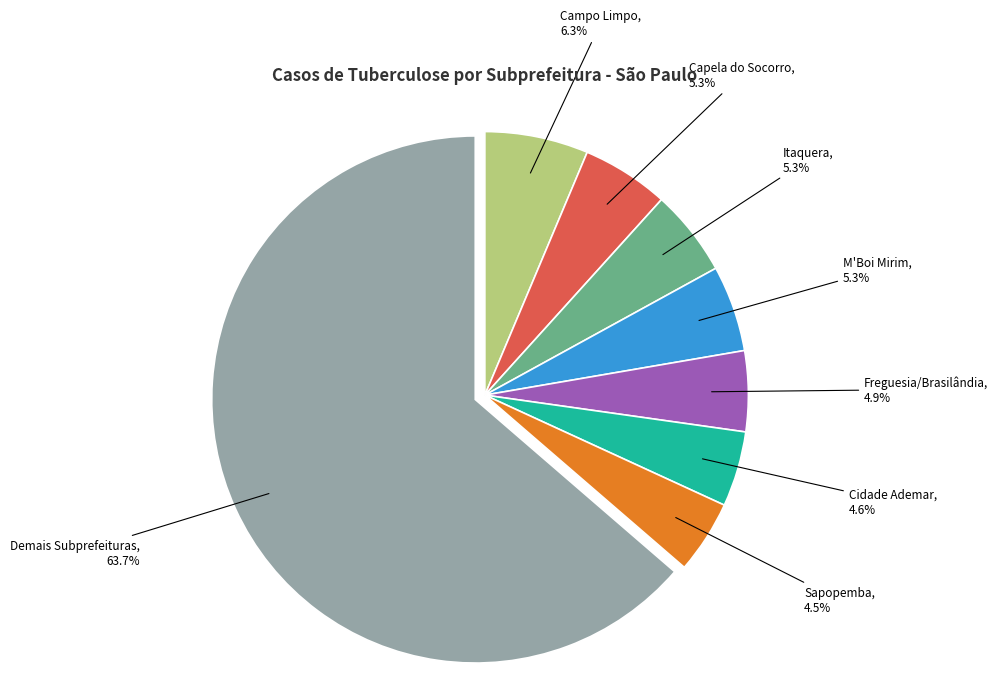

Which slice is the largest?

Demais Subprefeituras